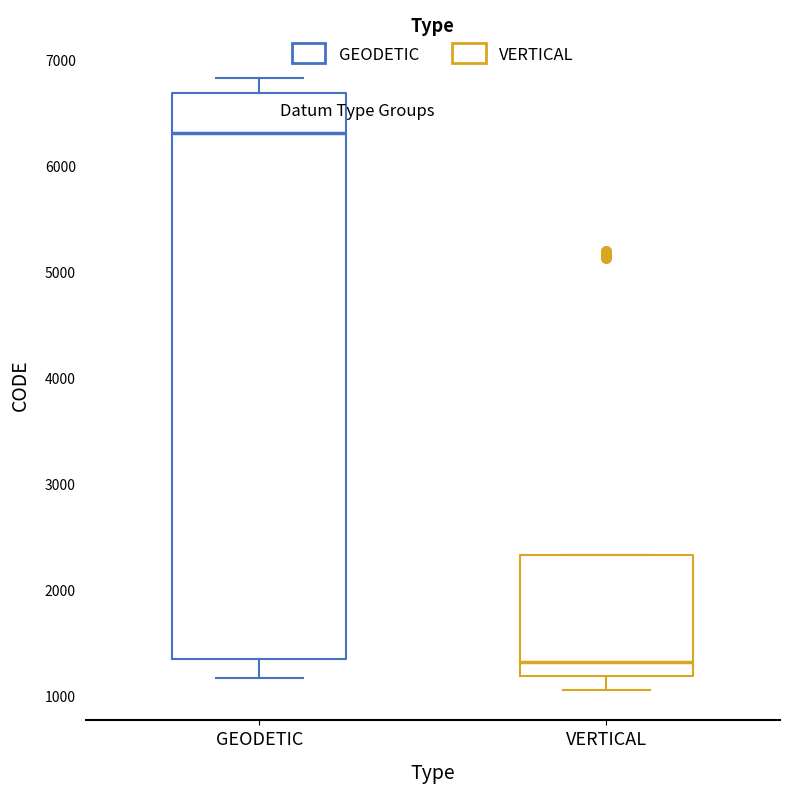

Where does the upper whisker of the box for GEODETIC end on the y-axis? The values are not printed on the chart, so give them approximately, as read against the axis.

6800